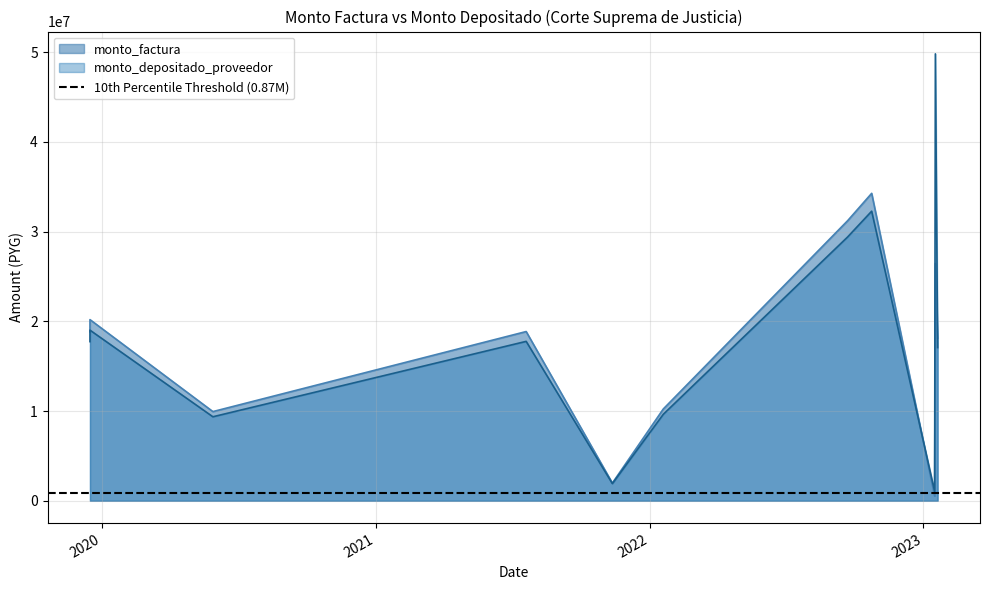

At which category is the sum across all series the highest?

2023-01-17